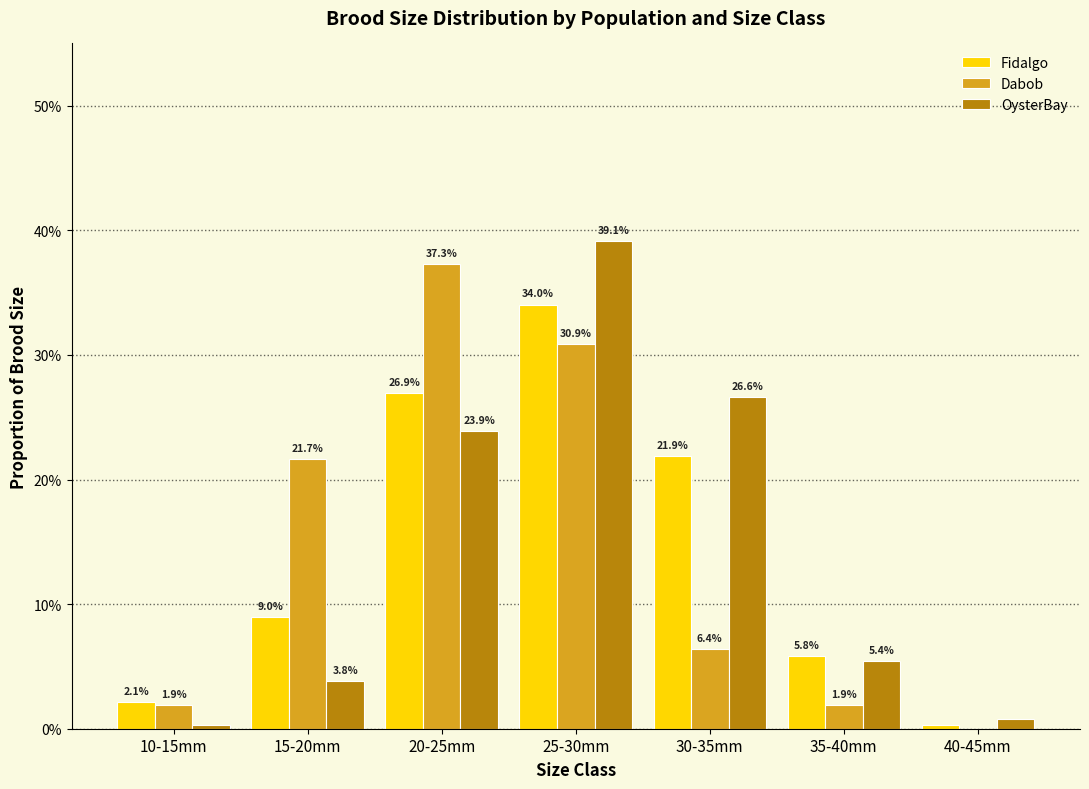

Reading left to right, extract all data points from this chart.

Fidalgo: 10-15mm=0.0	15-20mm=0.1	20-25mm=0.3	25-30mm=0.3	30-35mm=0.2	35-40mm=0.1	40-45mm=0.0
Dabob: 10-15mm=0.0	15-20mm=0.2	20-25mm=0.4	25-30mm=0.3	30-35mm=0.1	35-40mm=0.0	40-45mm=0.0
OysterBay: 10-15mm=0.0	15-20mm=0.0	20-25mm=0.2	25-30mm=0.4	30-35mm=0.3	35-40mm=0.1	40-45mm=0.0